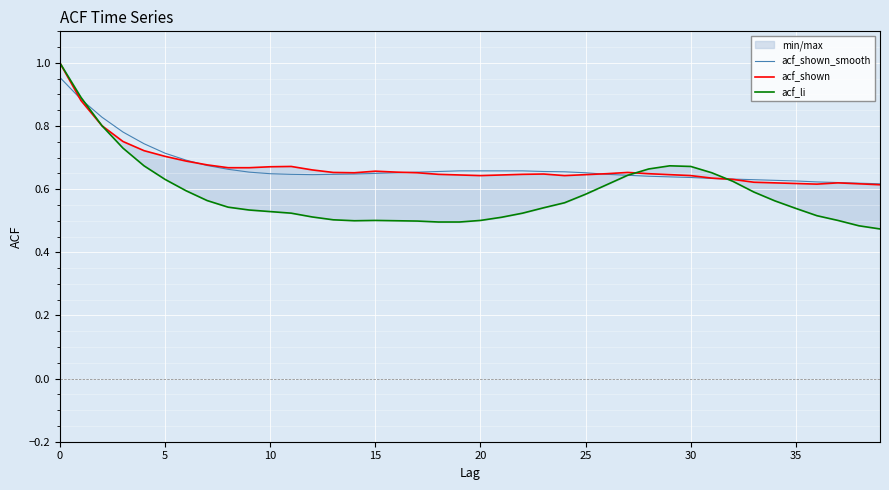

The value of acf_shown at 35 is 0.4. True or false?

False